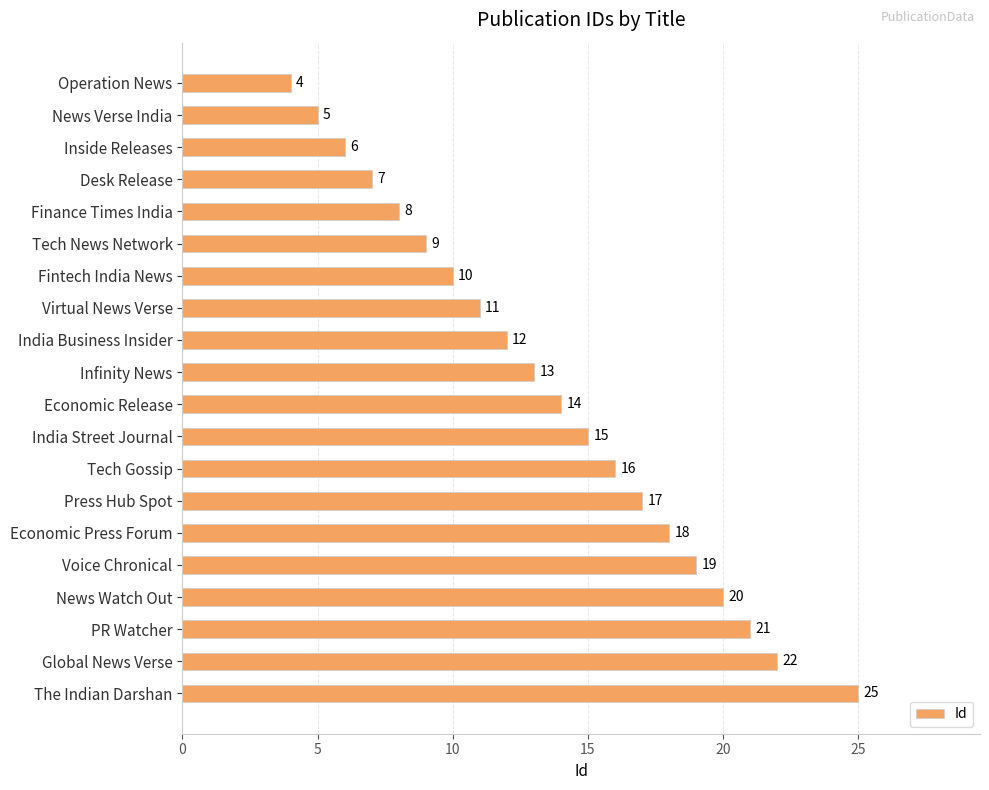

The value at PR Watcher is 29. True or false?

False